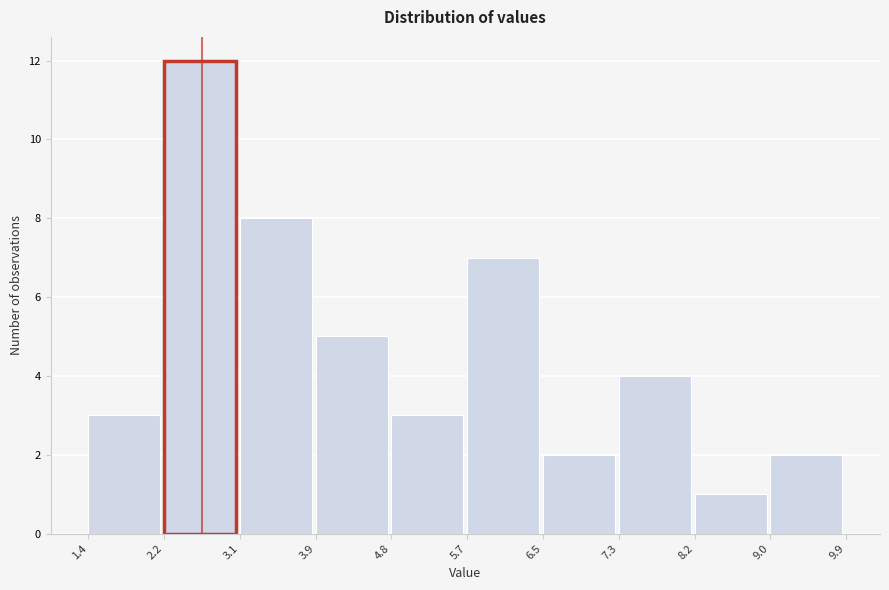

Reading left to right, list every bar in this chart as the range it spans on the x-axis followed by its height. The values are not printed on the chart, so give them approximately, as read against the axis.

1.4 to 2.2: 3
2.2 to 3.1: 12
3.1 to 3.9: 8
3.9 to 4.8: 5
4.8 to 5.7: 3
5.7 to 6.5: 7
6.5 to 7.3: 2
7.3 to 8.2: 4
8.2 to 9.0: 1
9.0 to 9.9: 2